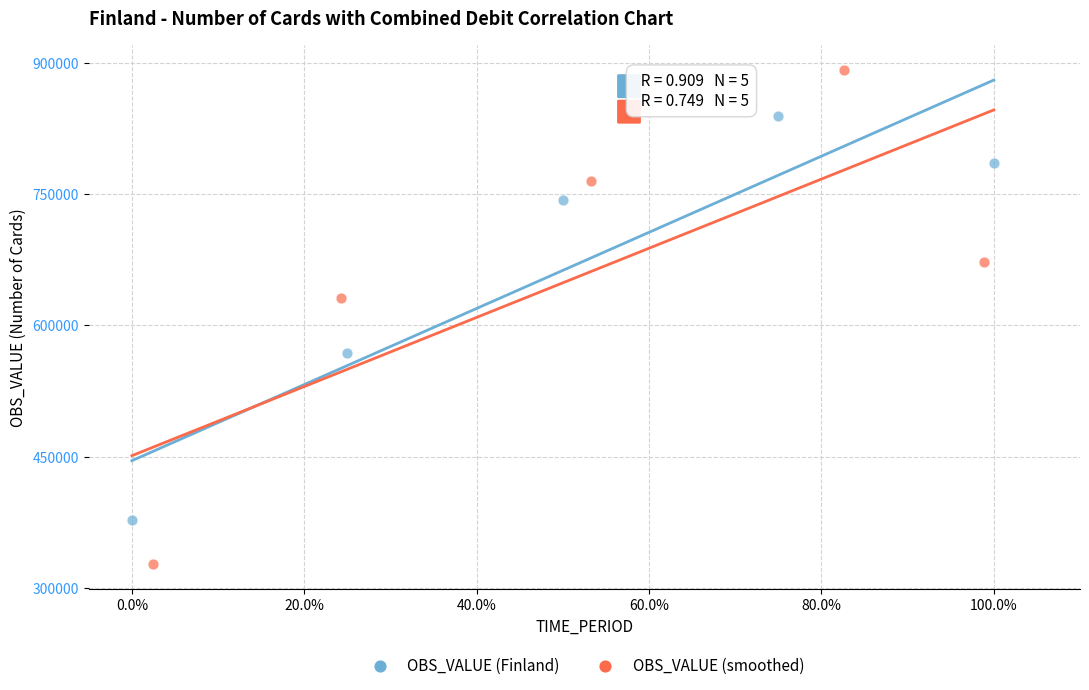

Which series has the largest Y range (max minus min)?

OBS_VALUE (smoothed)